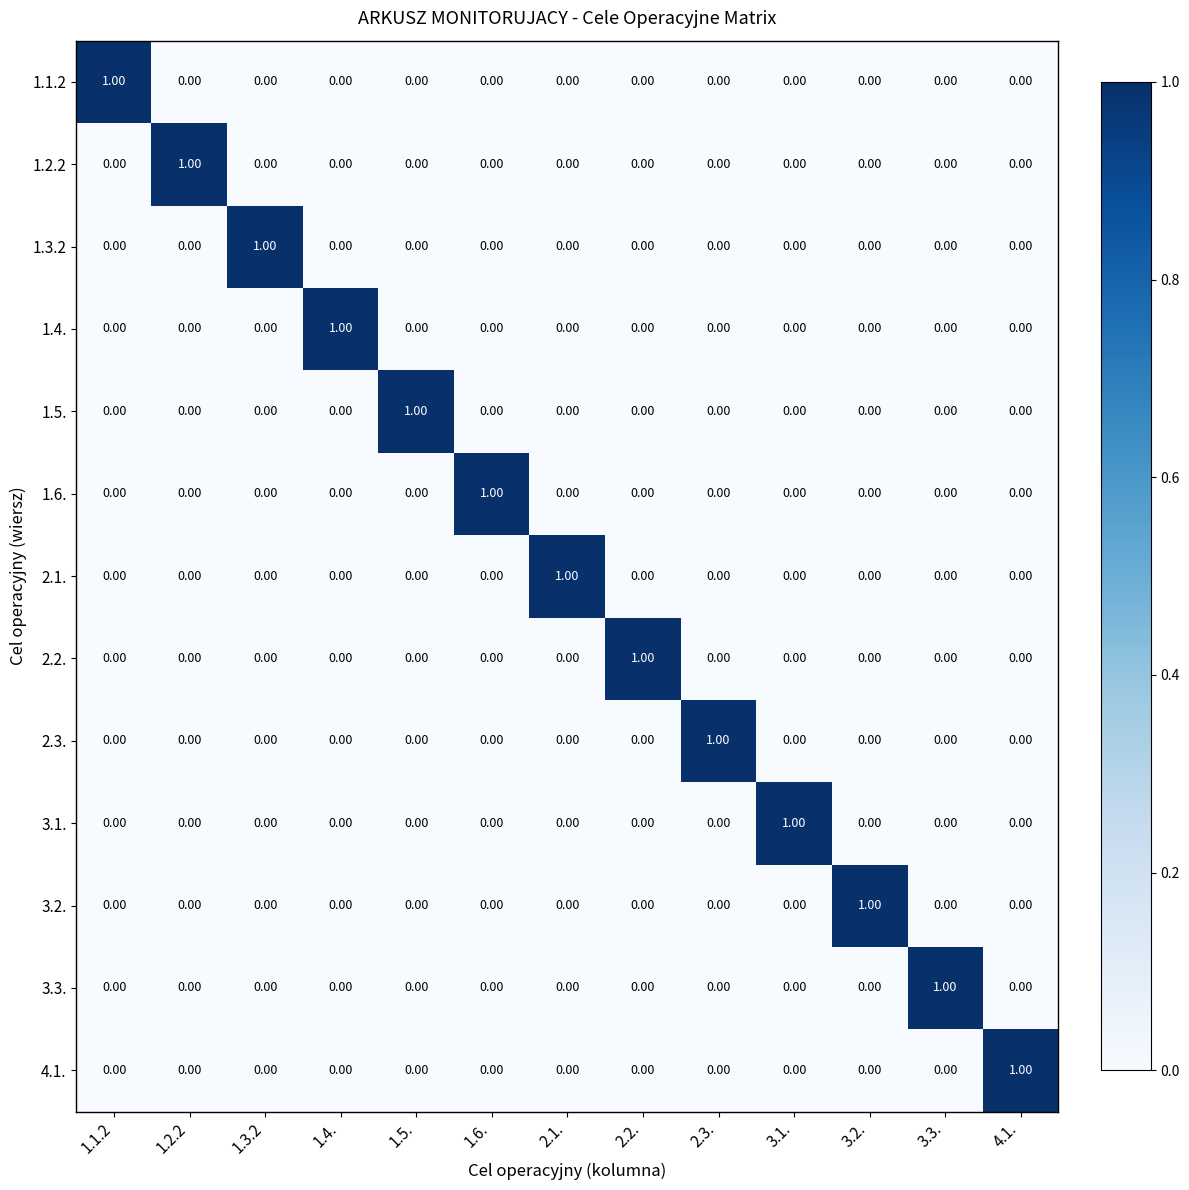

Is the value of 1.2.2 at 1.3.2 greater than the value of 1.5. at 1.5.?

No